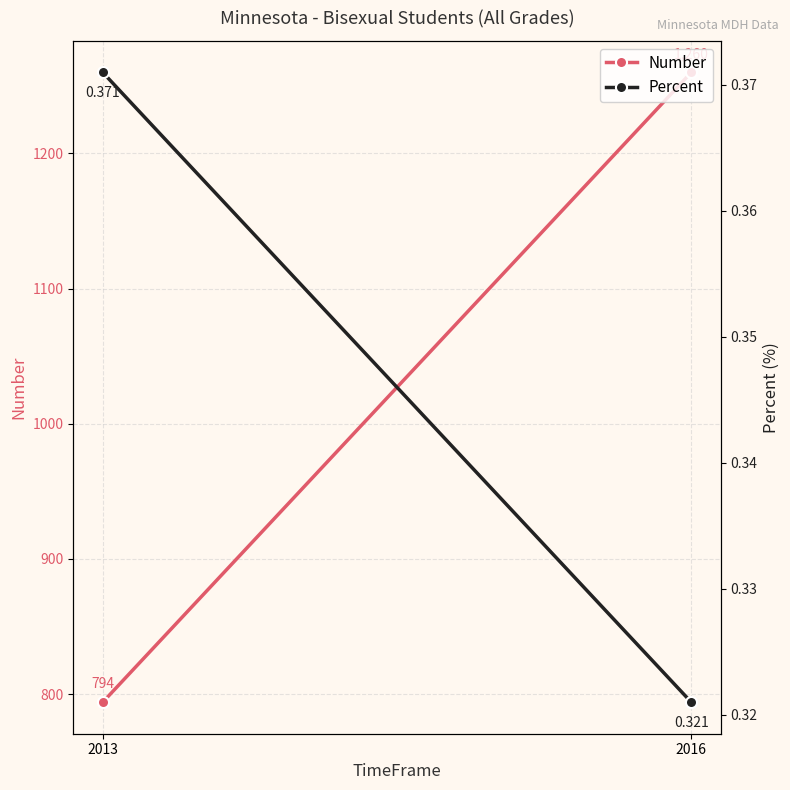

Reading left to right, what are all the values shown in this chart?

Number: 2013=794.0	2016=1260.0
Percent: 2013=0.4	2016=0.3